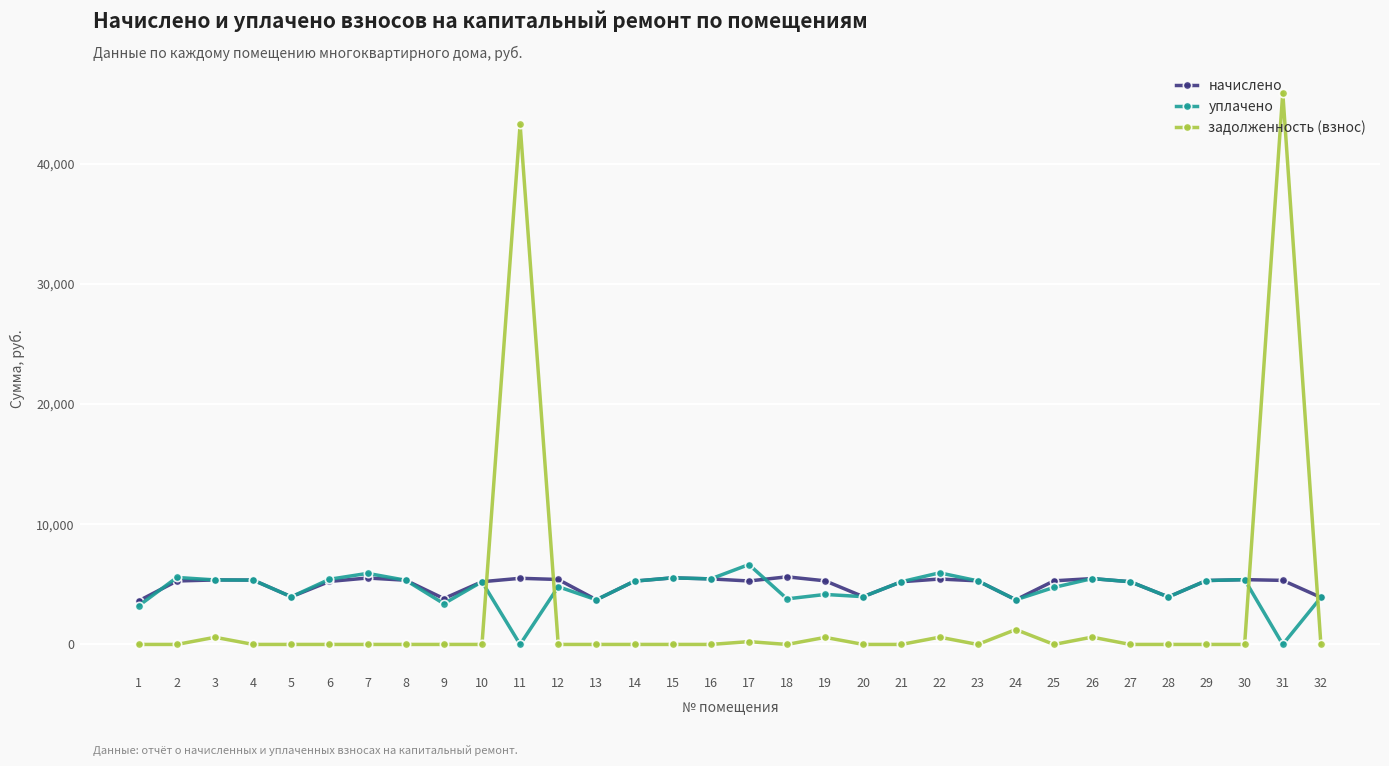

Where do начислено and задолженность (взнос) first cross each other?

10 and 11